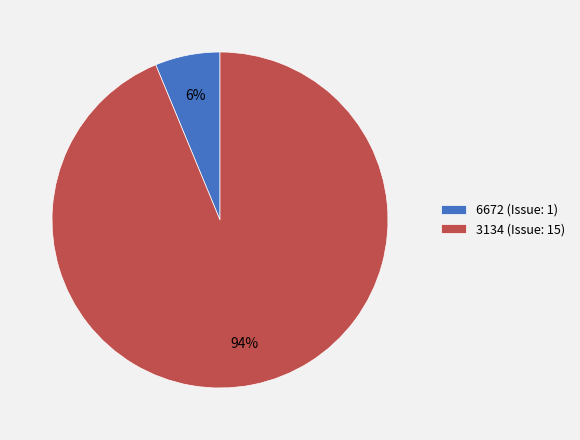

Rank the categories by value from lowest to highest.

6672 (Issue: 1), 3134 (Issue: 15)